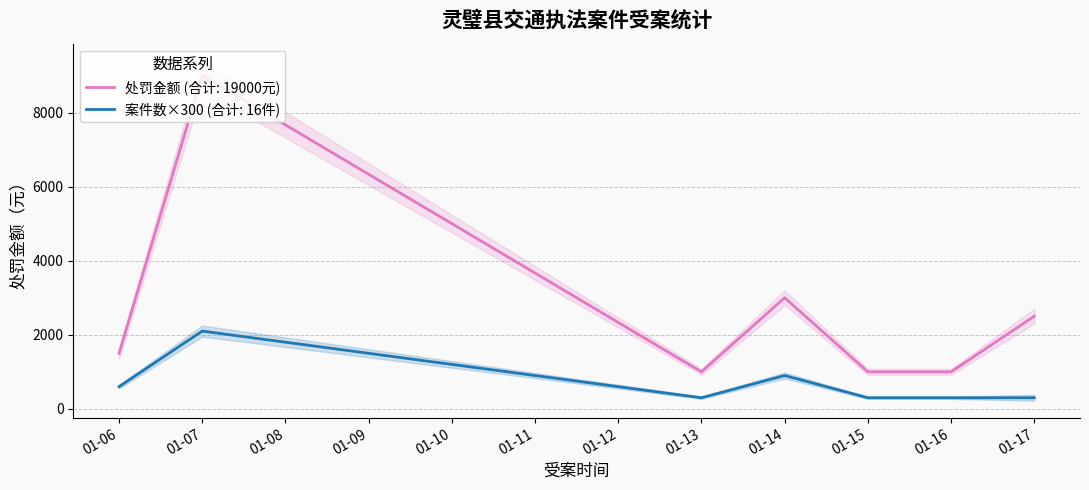

True or false: 处罚金额 and 累计案件数 intersect in this chart.

False